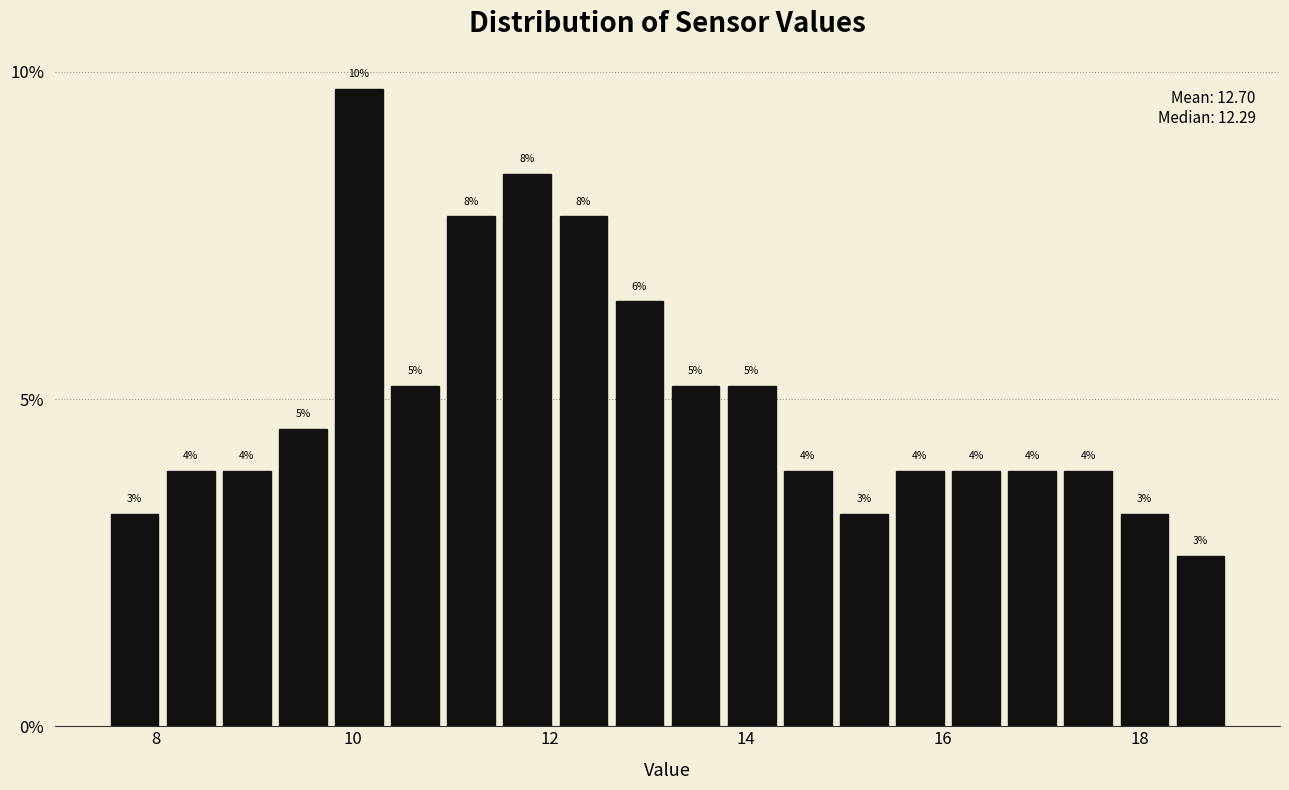

Read against the x-axis, roughly where is the centre of the tallest bar?

10.0